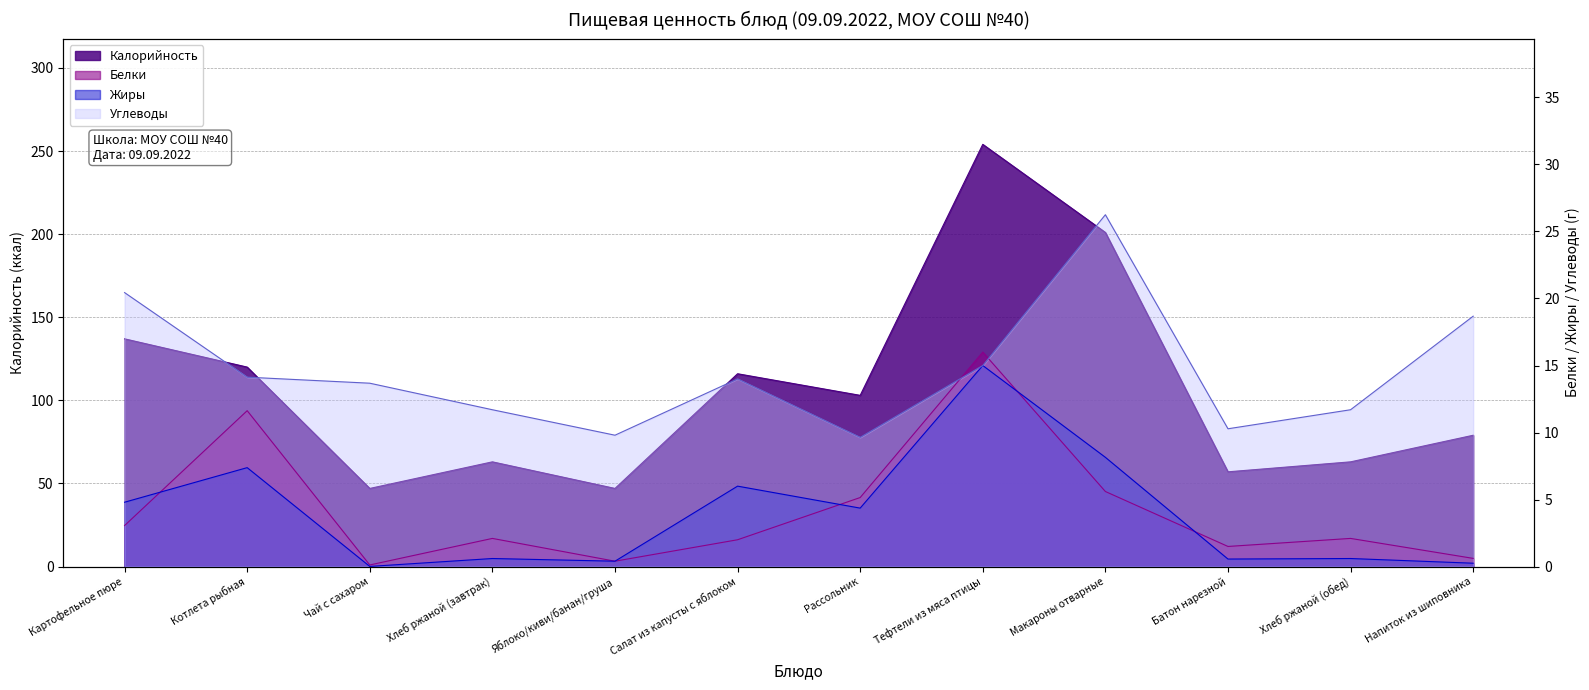

Where is Углеводы nearest to the value 17?

Напиток из шиповника